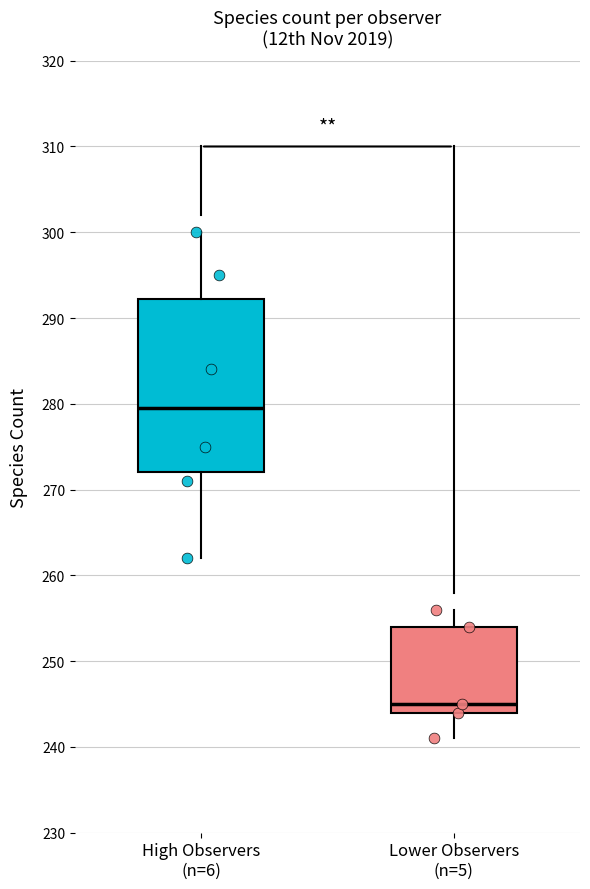

Where is the upper edge of the box for Lower Observers (n=5) on the y-axis? The values are not printed on the chart, so give them approximately, as read against the axis.

254